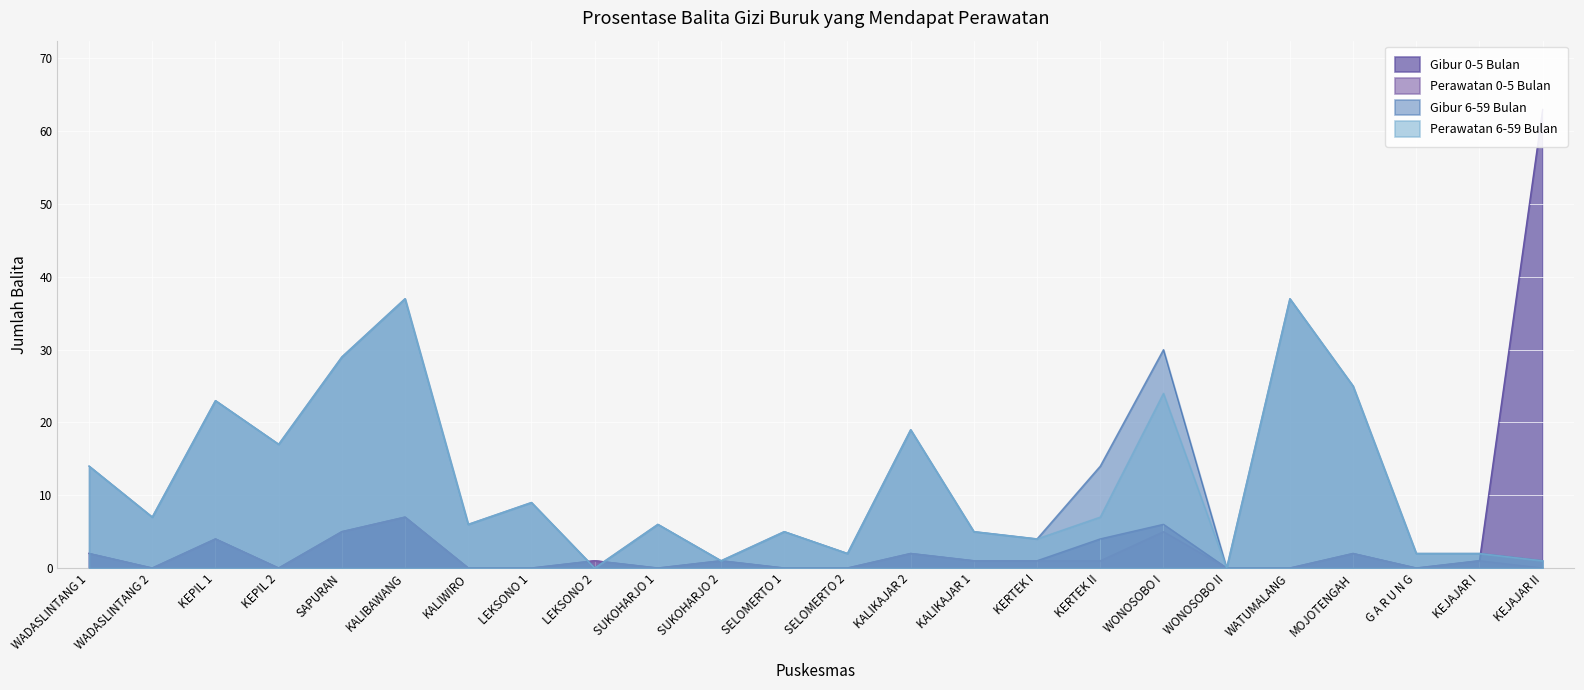

At which category is the sum across all series the highest?

KALIBAWANG